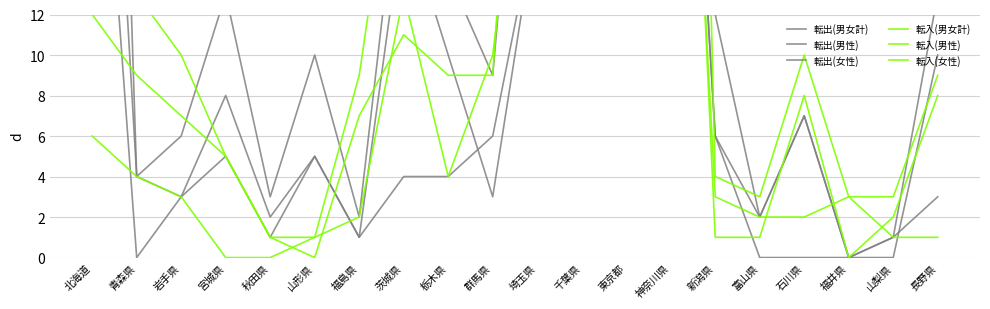

How many positive values does the 転入(女性) series have?

18